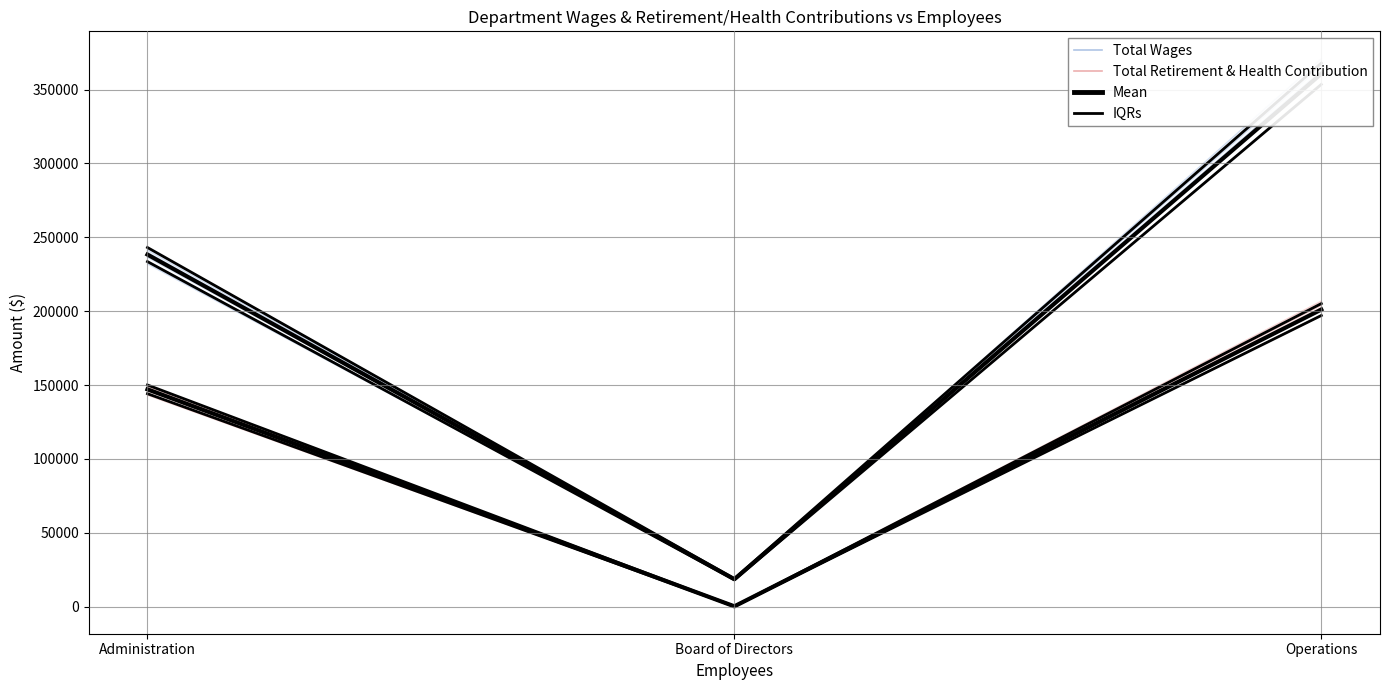

What is the sum of the Total Retirement & Health Contribution values at Board of Directors and Operations?

201346